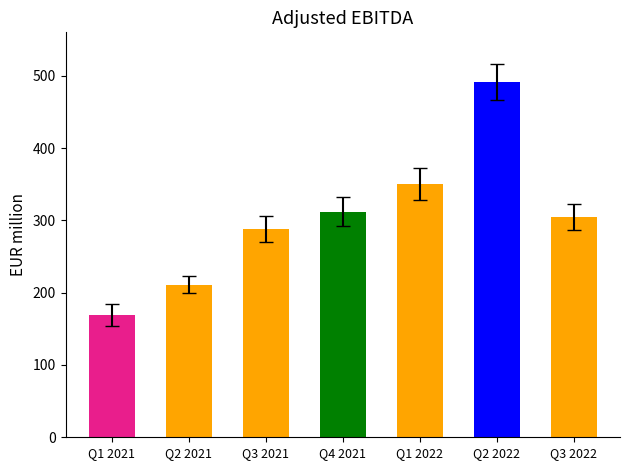

List the labels in order of value, smallest first.

Q1 2021, Q2 2021, Q3 2021, Q3 2022, Q4 2021, Q1 2022, Q2 2022